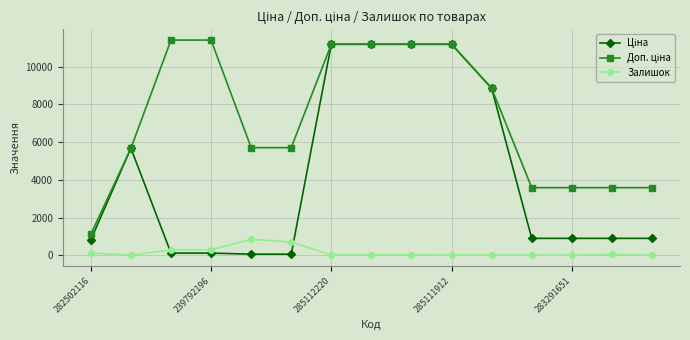

At how many categories does at least one series exceed 9166?

6